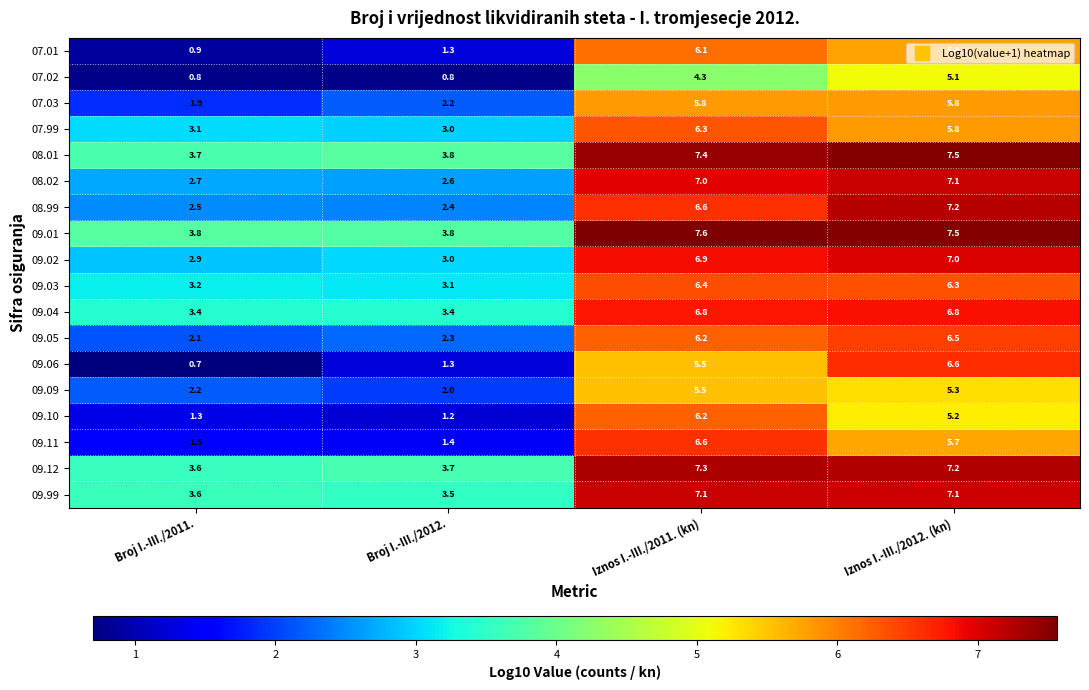

Which series has the largest total across all categories?

09.01